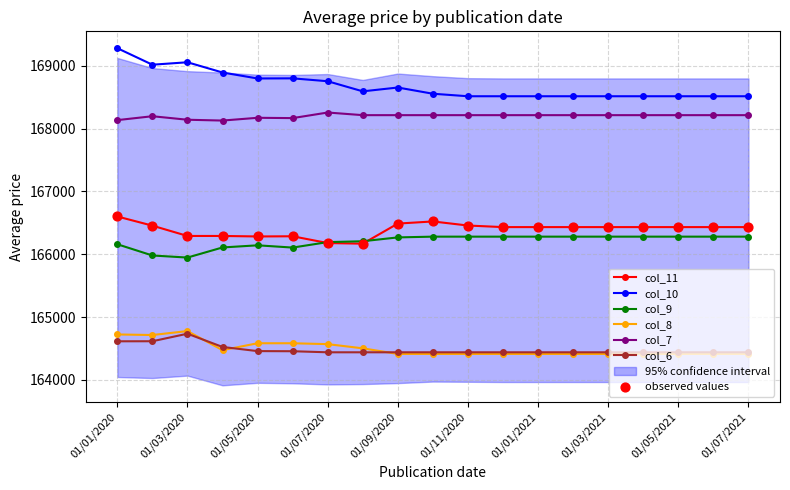

What is the total value across all series at 01/05/2021?

998299